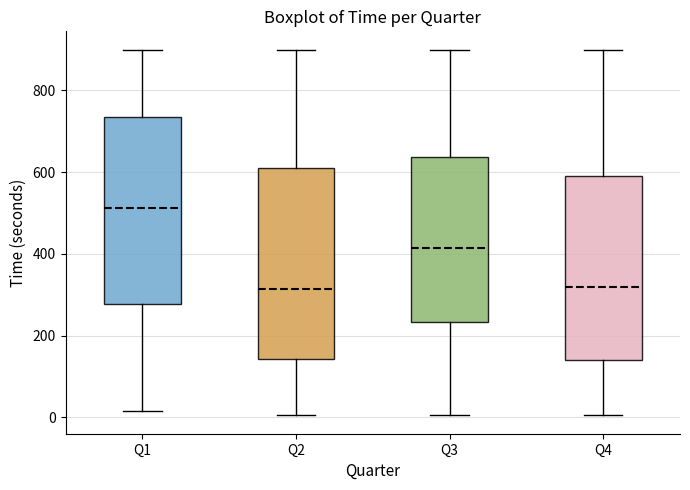

Where does the median line of the box for Q1 sit on the y-axis? The values are not printed on the chart, so give them approximately, as read against the axis.

520